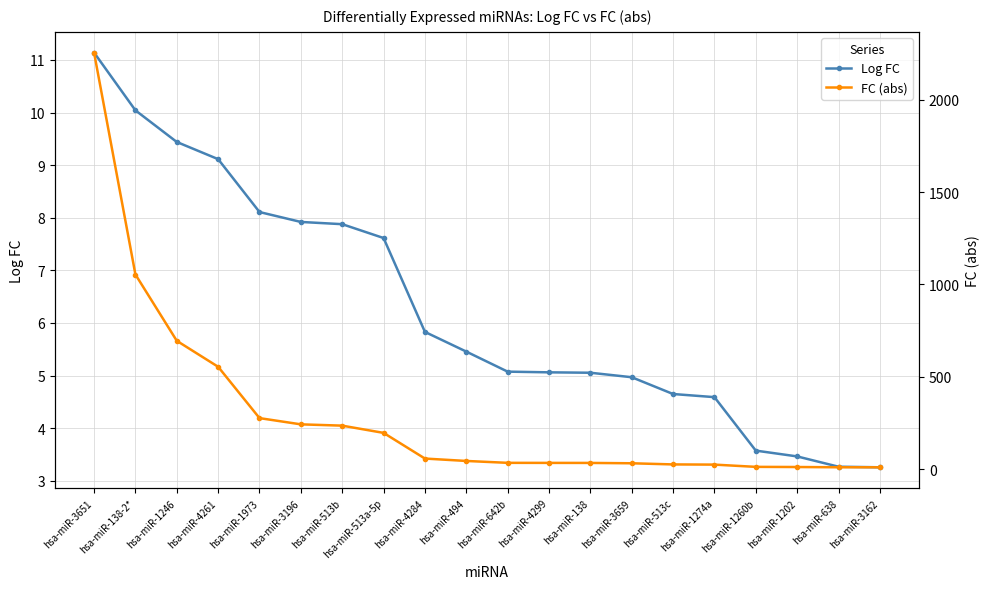

How many data points in Log FC are less than 5?

7